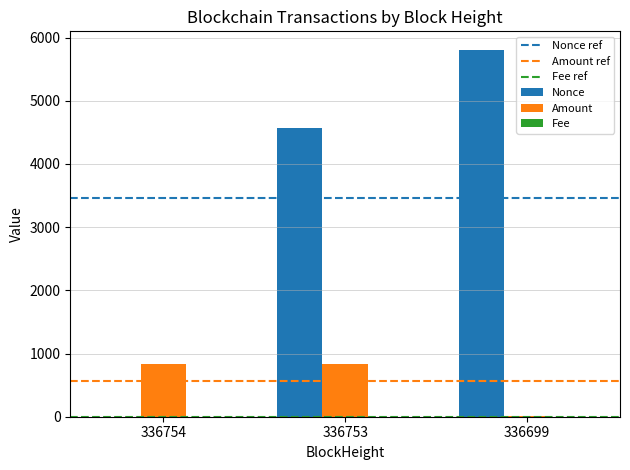

Which series has the largest total across all categories?

Nonce